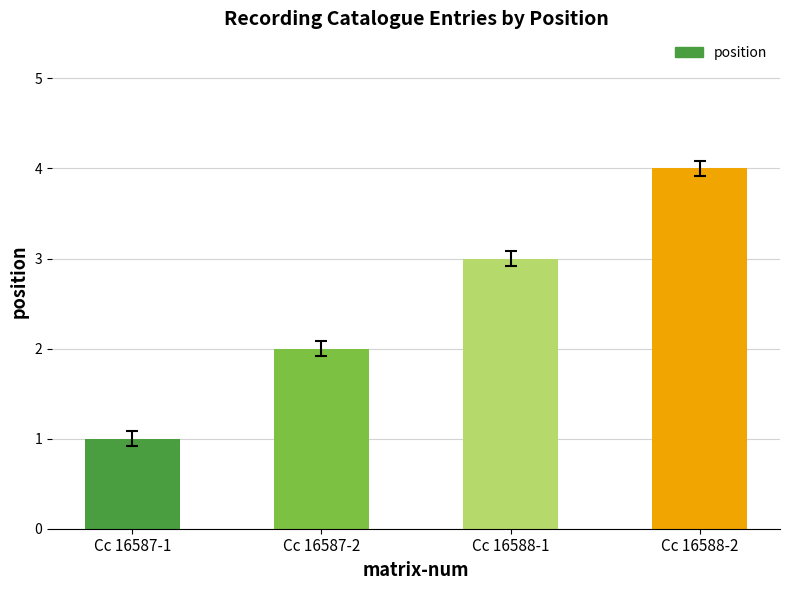

How many bars are there in total?

4